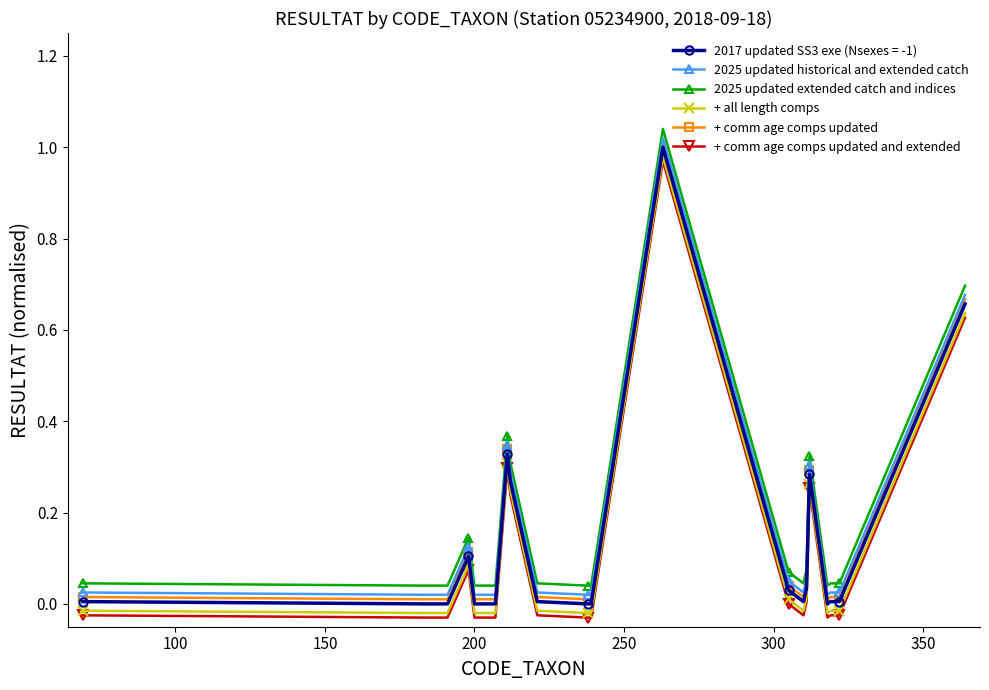

True or false: 2017 updated SS3 exe (Nsexes = -1) has more than 2 points higher than both neighbors.

True